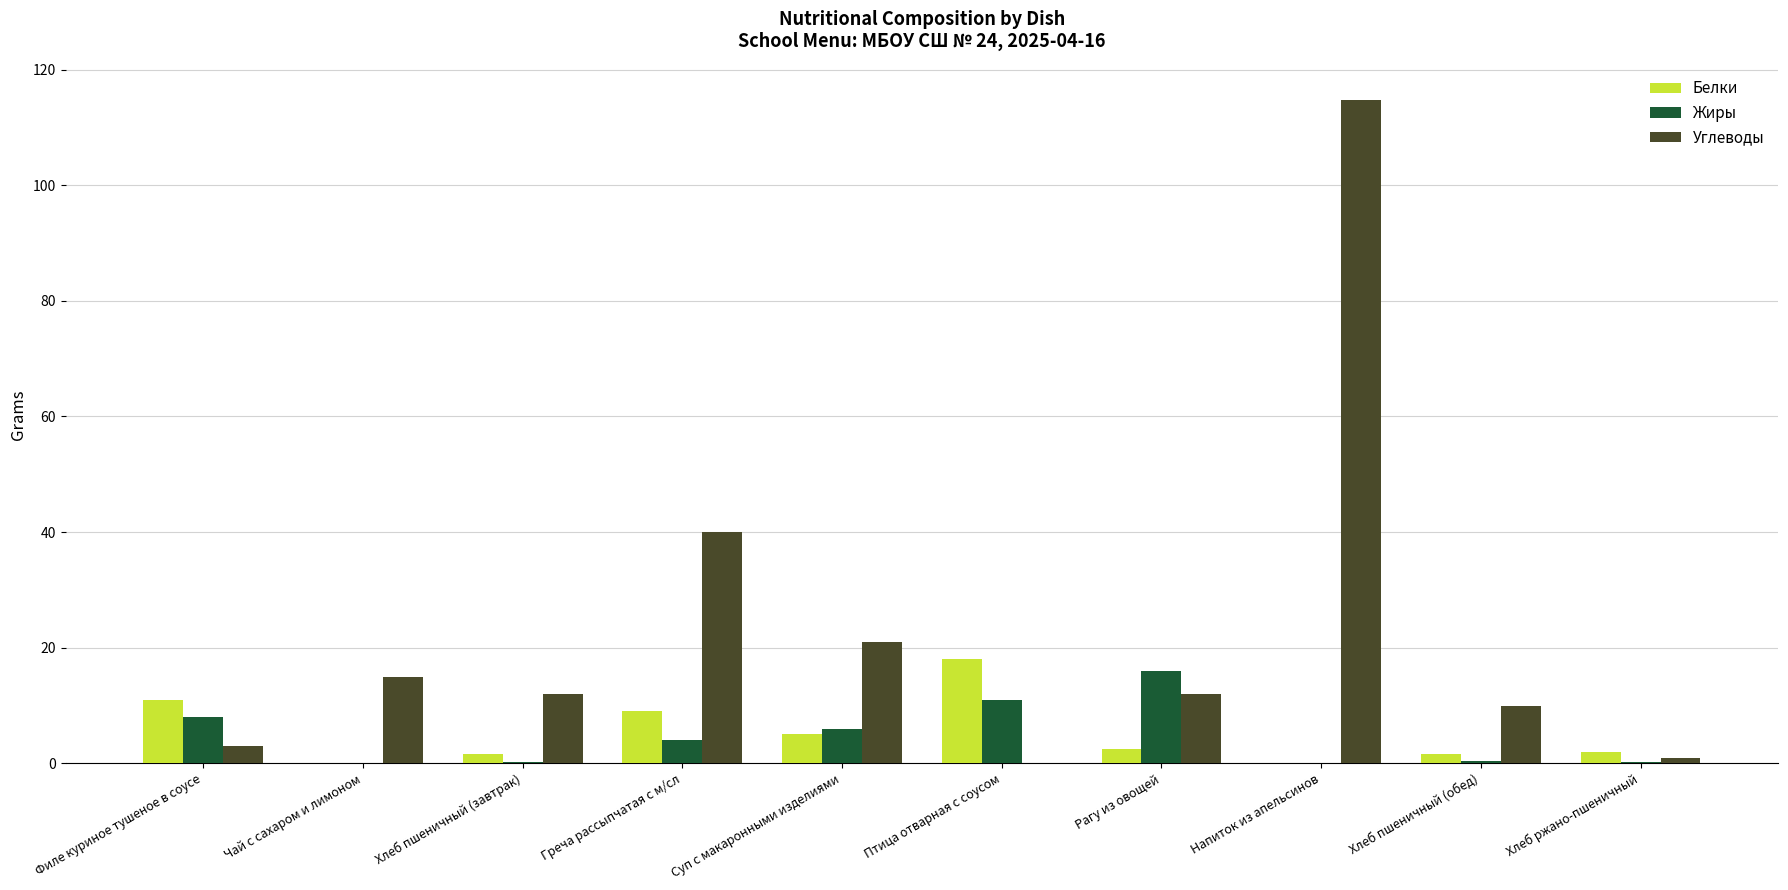

Which series changed the most between Греча рассыпчатая с м/сл and Рагу из овощей?

Углеводы